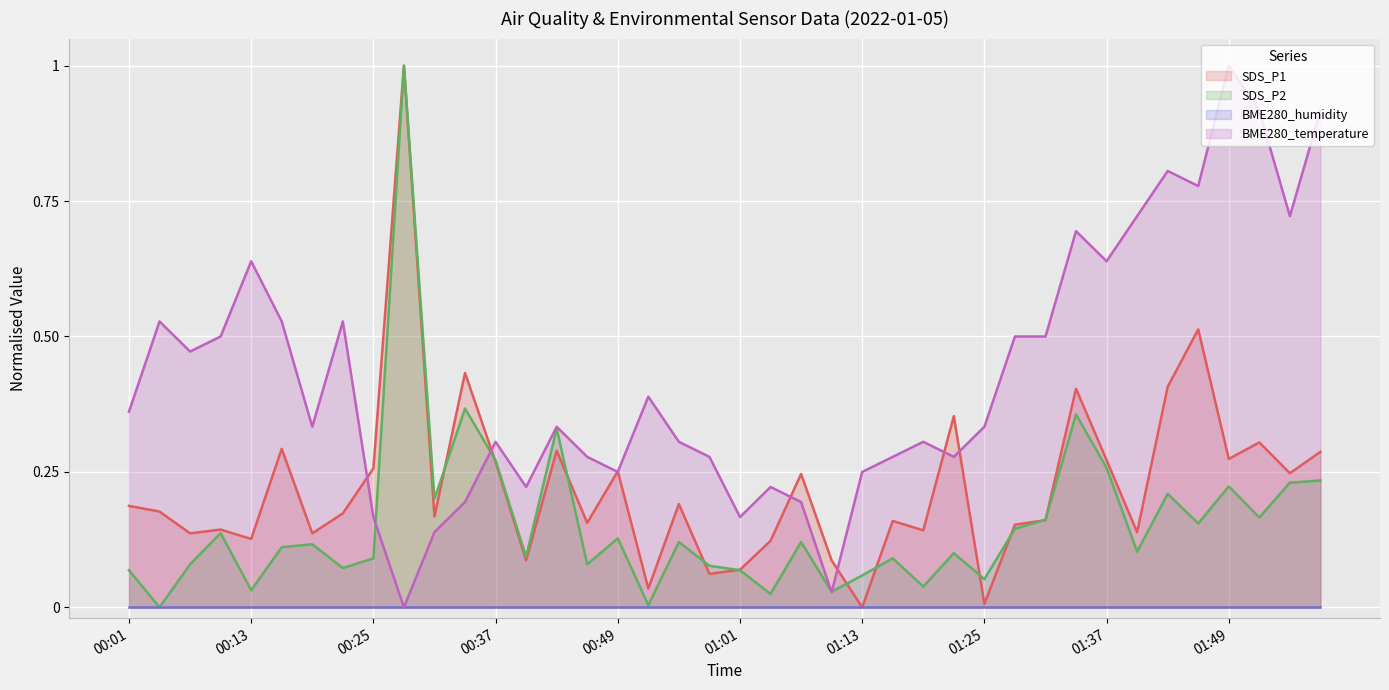

The value of BME280_temperature at 01:19 is 0.3. True or false?

True